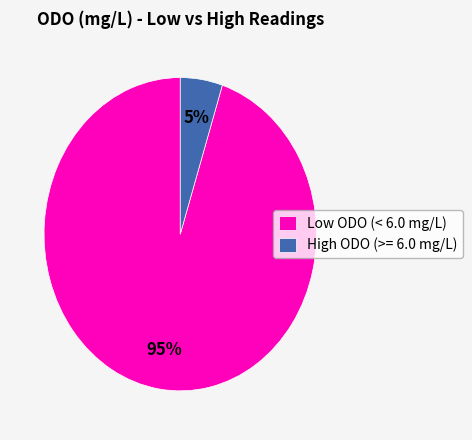

What percentage is the High ODO (>= 6.0 mg/L) slice, to the nearest percent?

5%